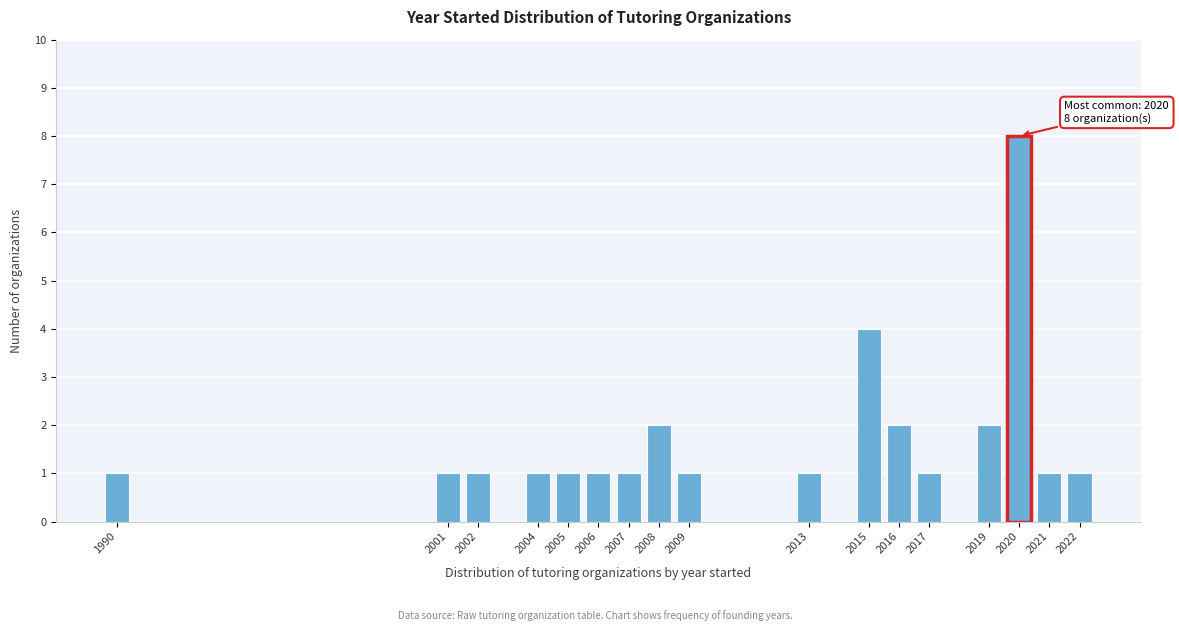

Reading right to left, transcribe all the data shown in this chart.

1	1	8	2	1	2	4	1	1	2	1	1	1	1	1	1	1